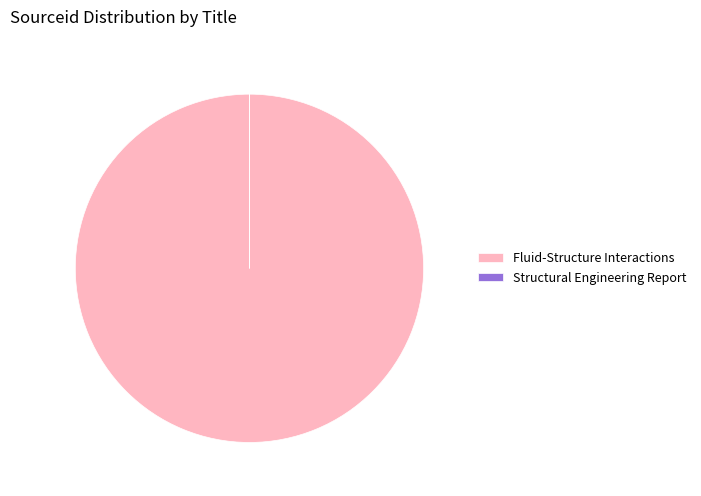

Which category has the biggest portion of the pie?

Fluid-Structure Interactions